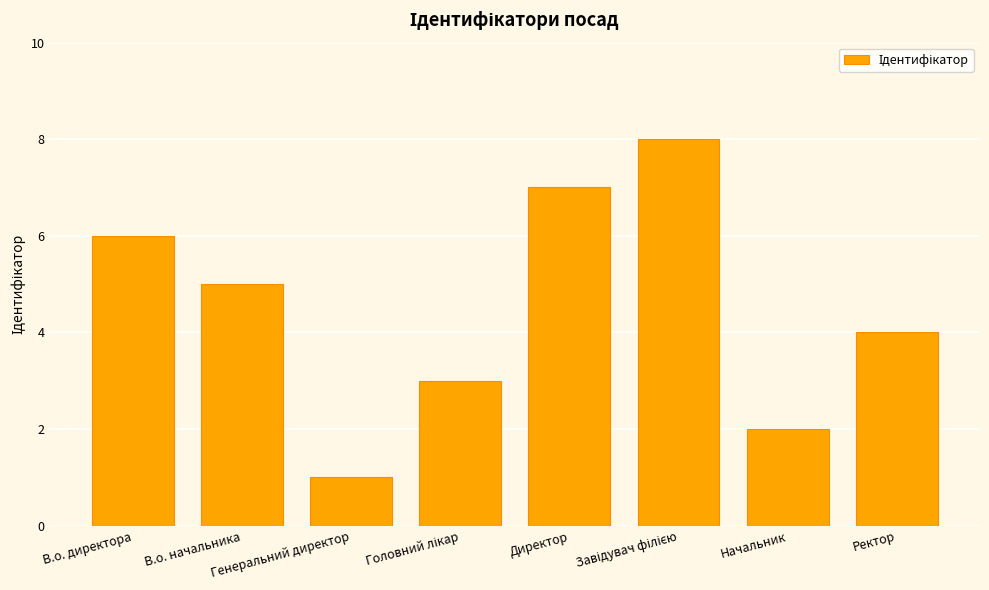

What is the sum of all values?

36